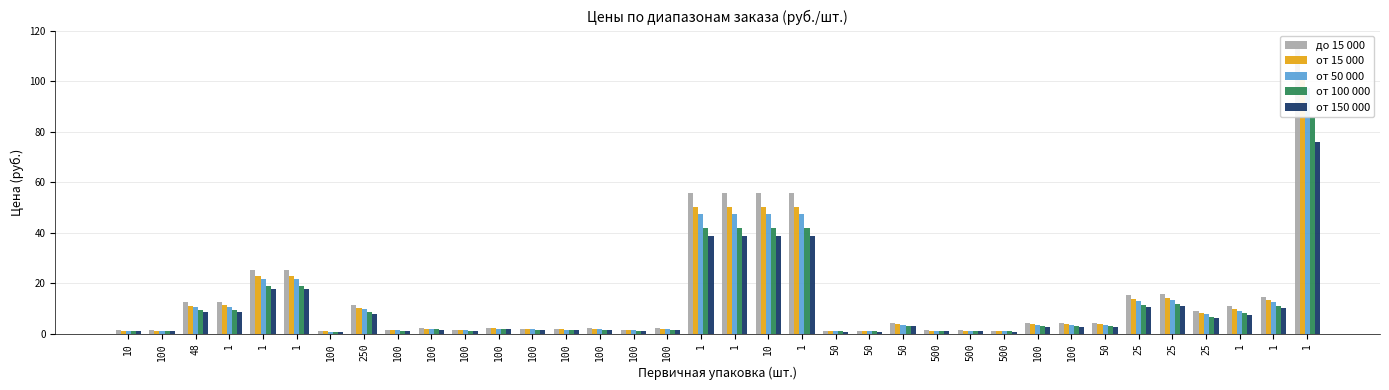

Does the chart contain stacked bars?

No